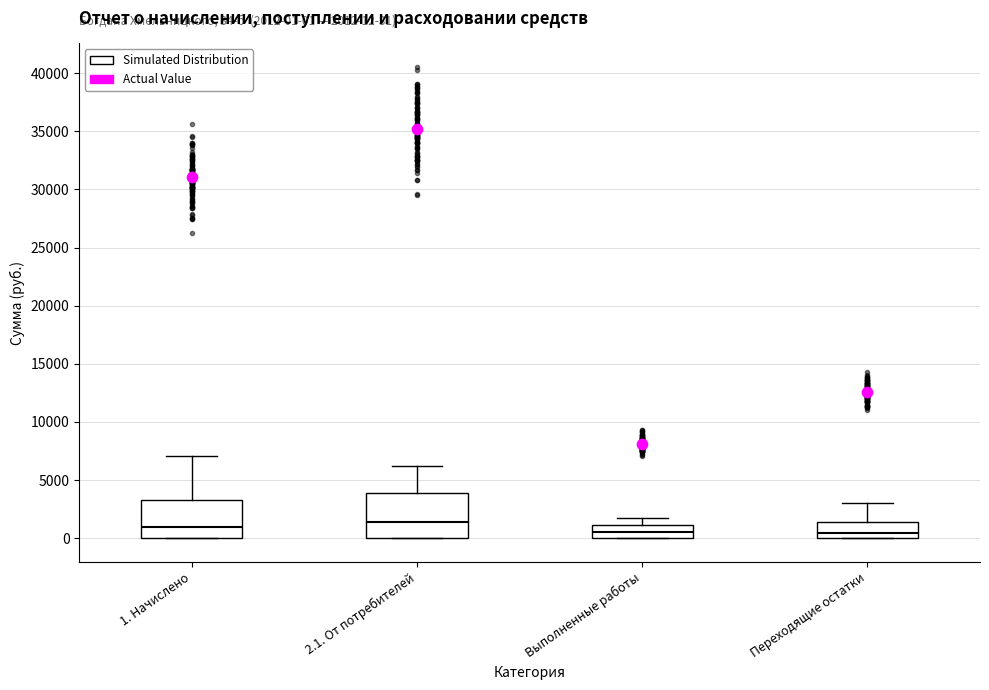

Which box is the tallest, from its lower edge to its upper edge?

2.1. От потребителей